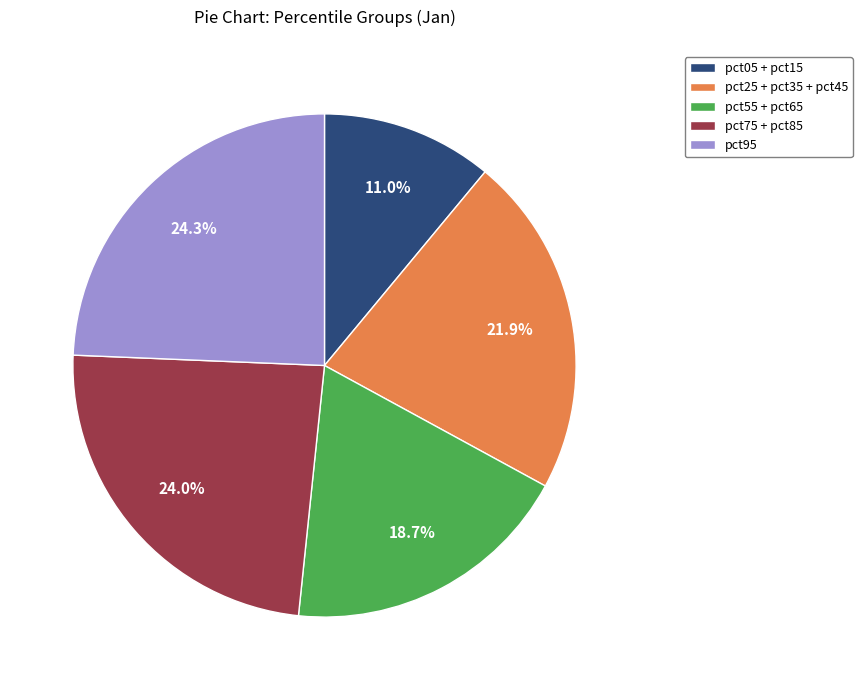

To the nearest percent, what is the average slice percentage?

20%